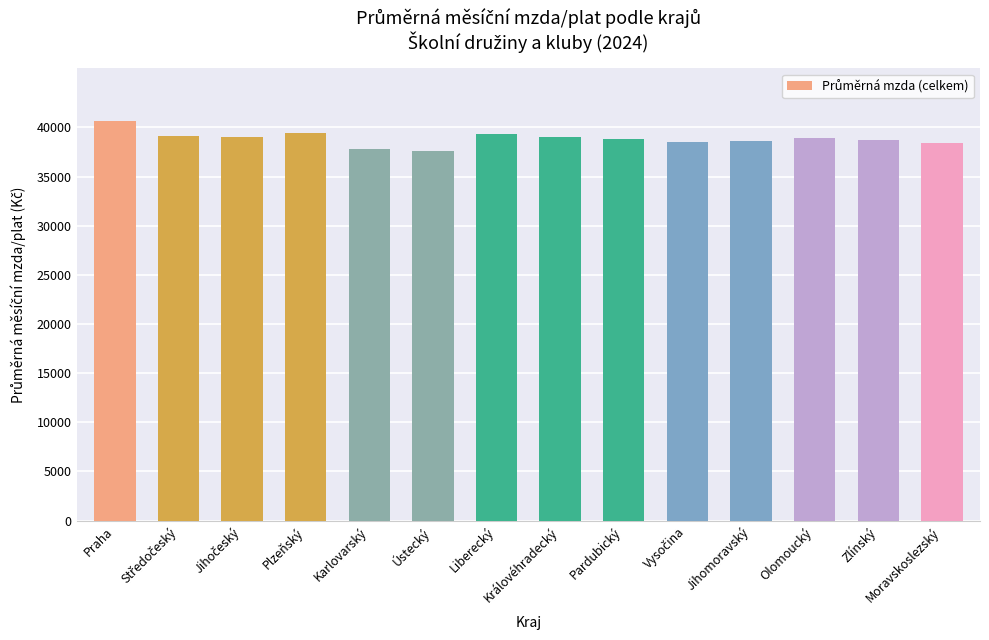

What is the approximate value at Jihomoravský?

38576.5